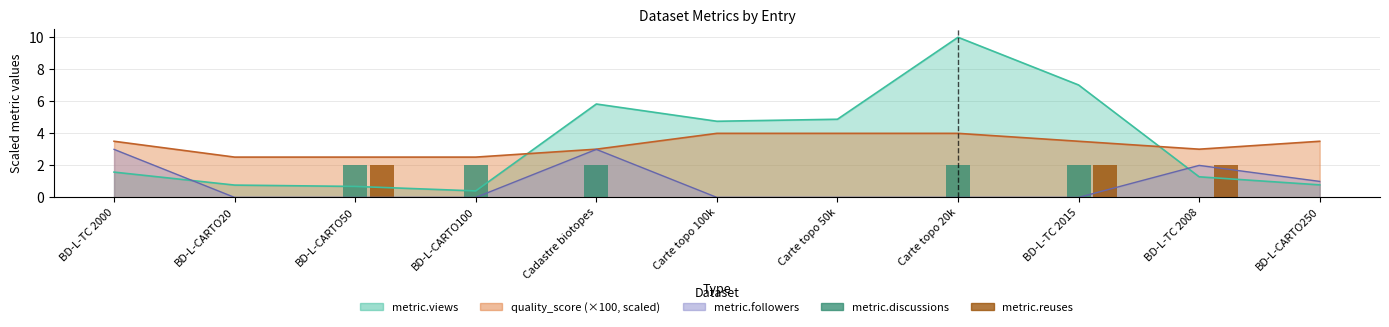

Which category has the highest value in the metric.discussions series?

BD-L-CARTO50